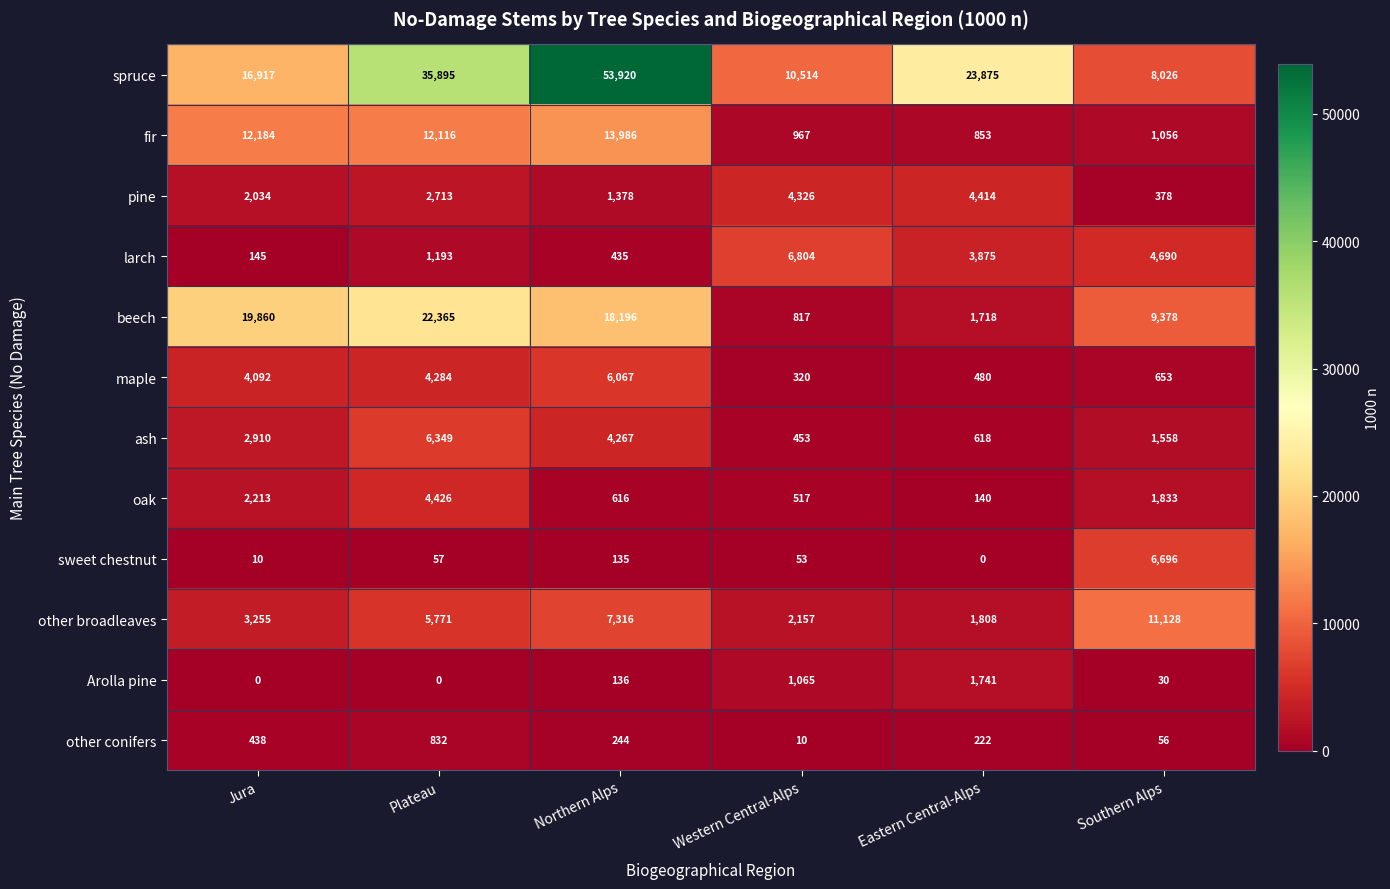

What is the difference between the highest and lowest values at Southern Alps?

11098